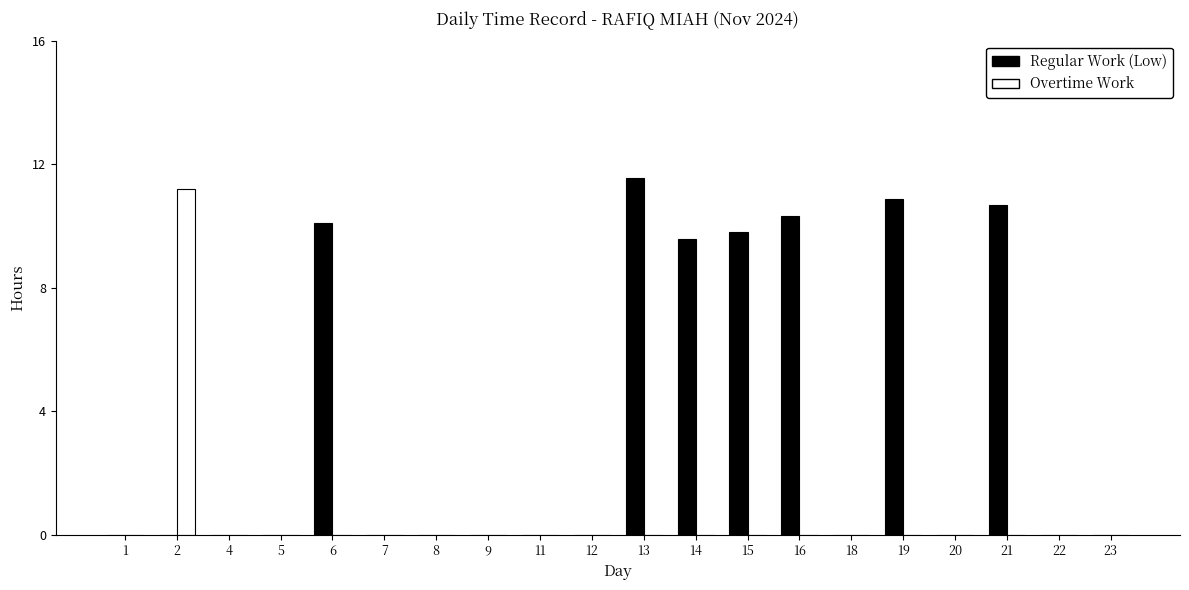

The Regular Work (Low) series shows 0.0 at 8. True or false?

True